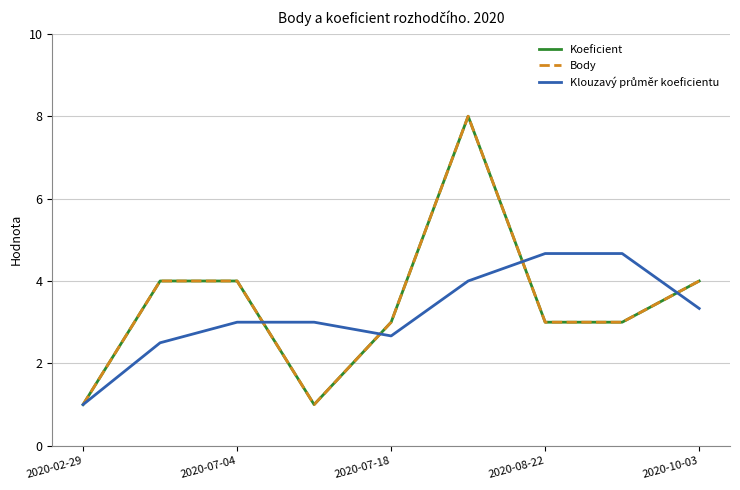

Is this an area chart (filled region under the line)?

No